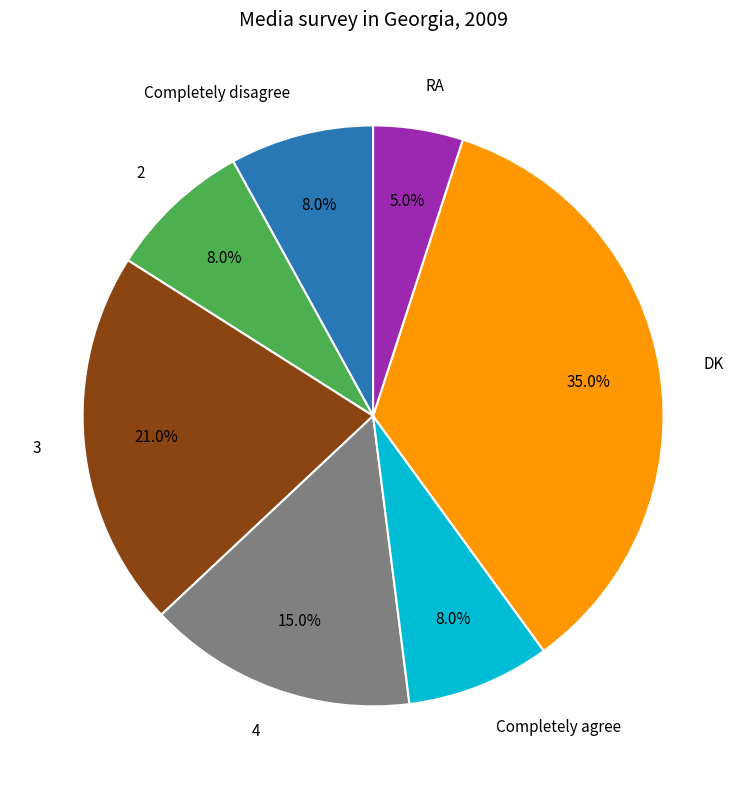

Does any single category account for the majority?

No